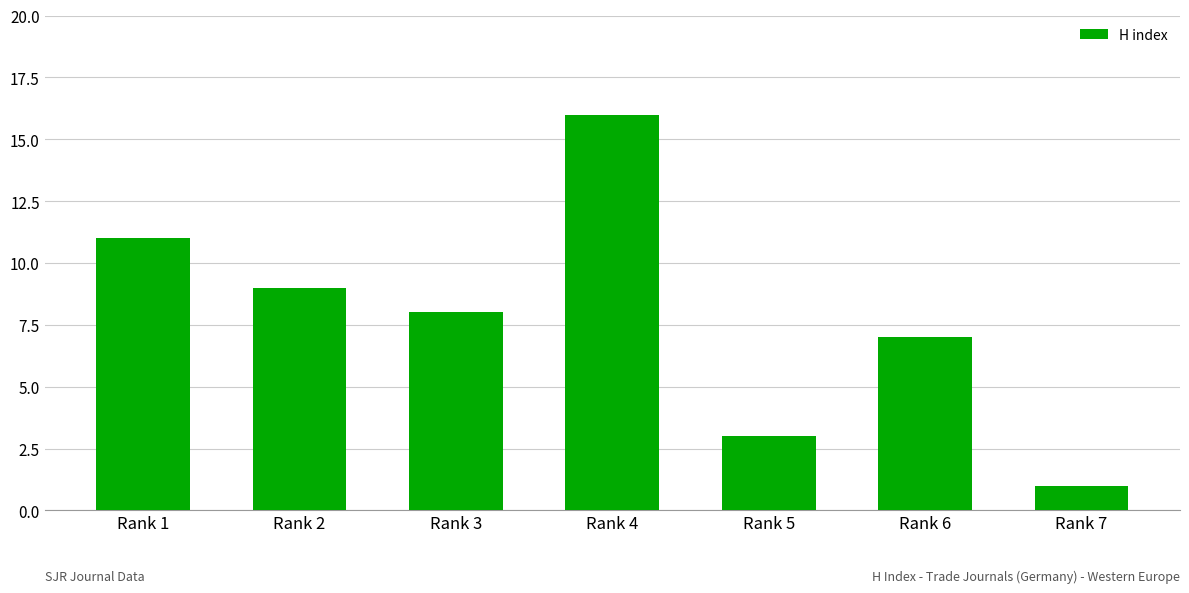

What is the value of the 5th bar from the left?

3